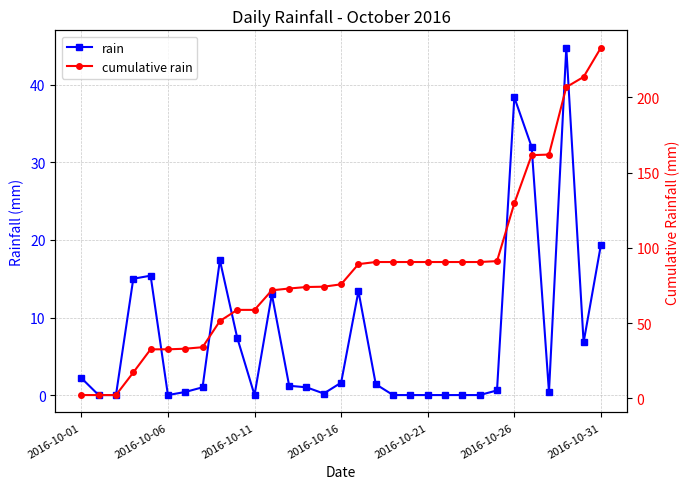

Is this an area chart (filled region under the line)?

No